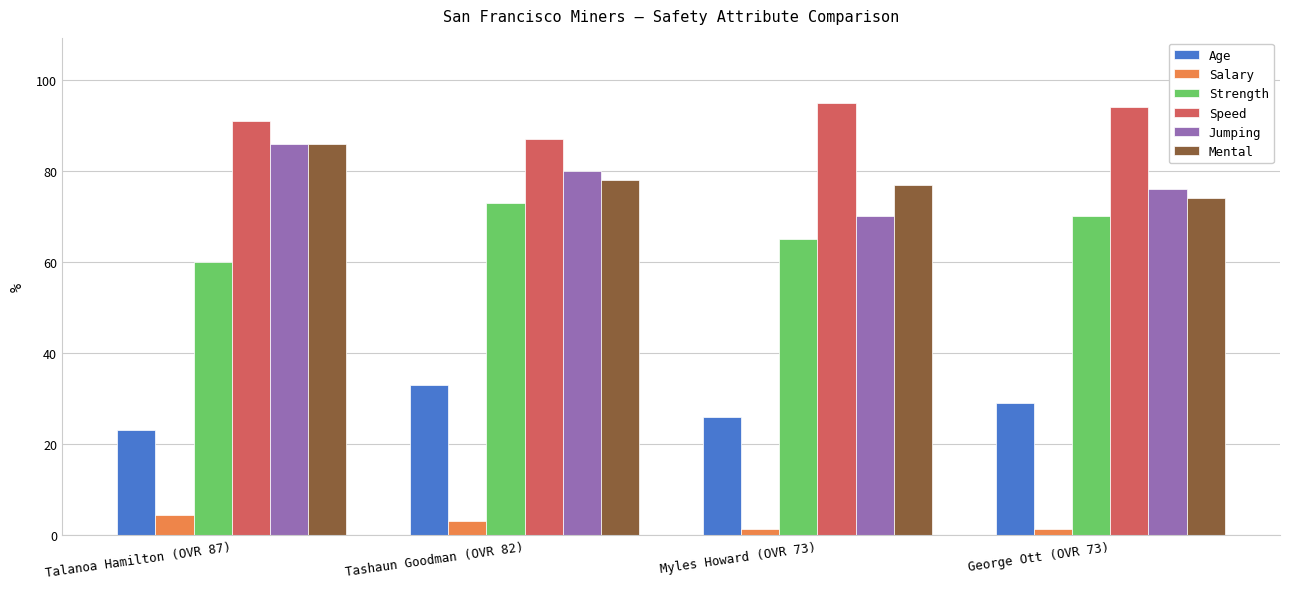

How many bars are there in each group?

6